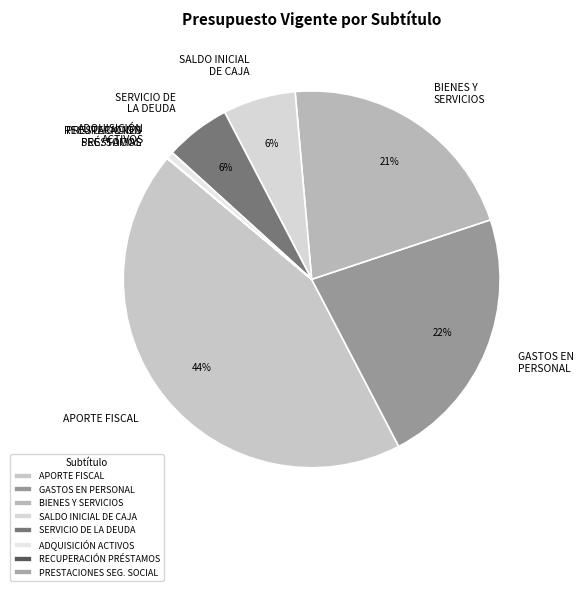

Which slice is the largest?

APORTE FISCAL